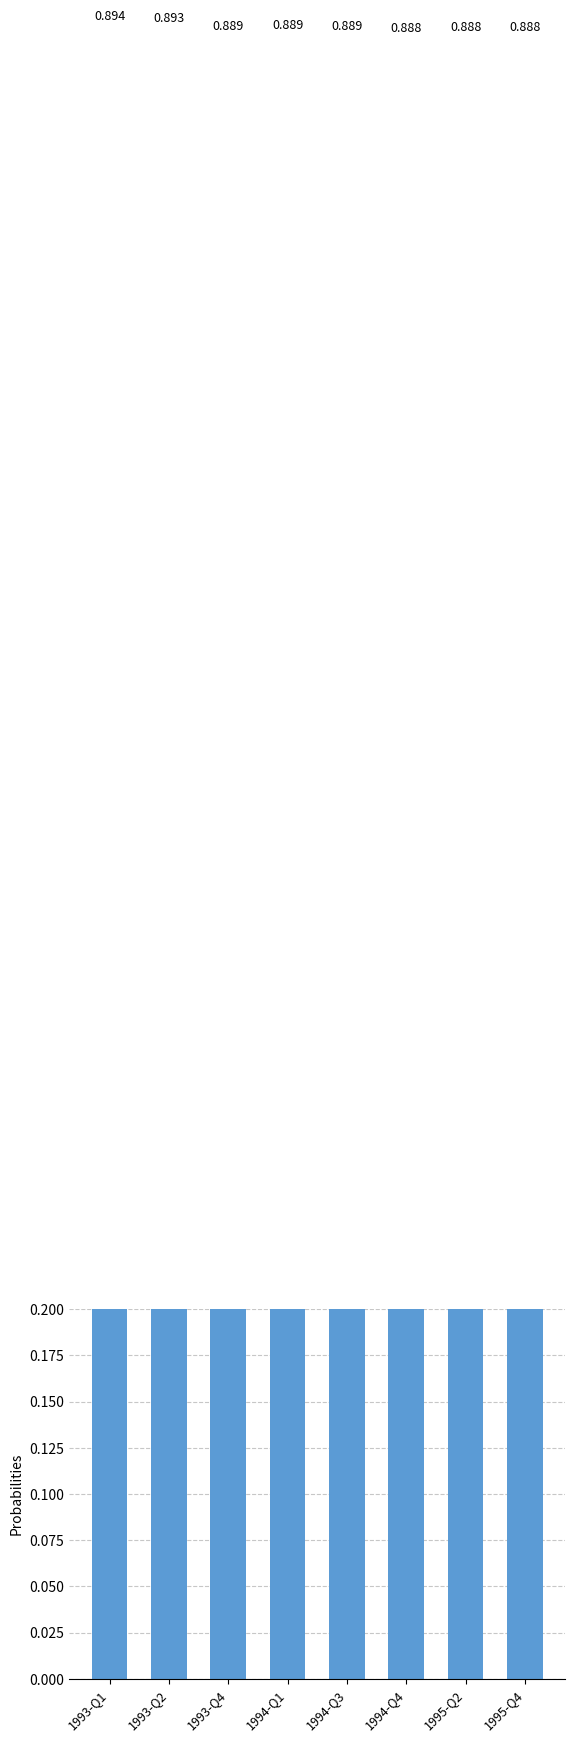

What is the sum of the values at 1995-Q2 and 1994-Q4?

1.8